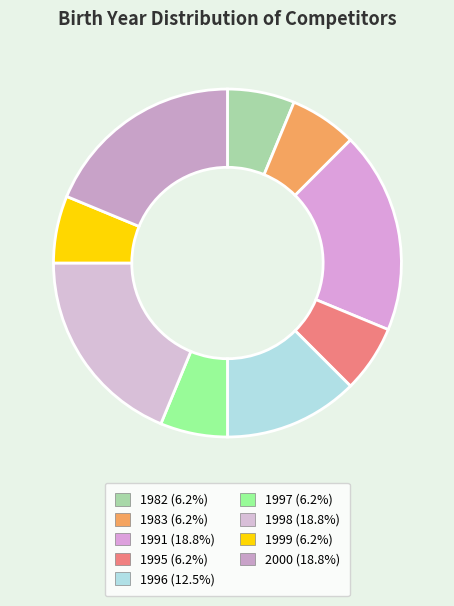

To the nearest percent, what is the average slice percentage?

11%